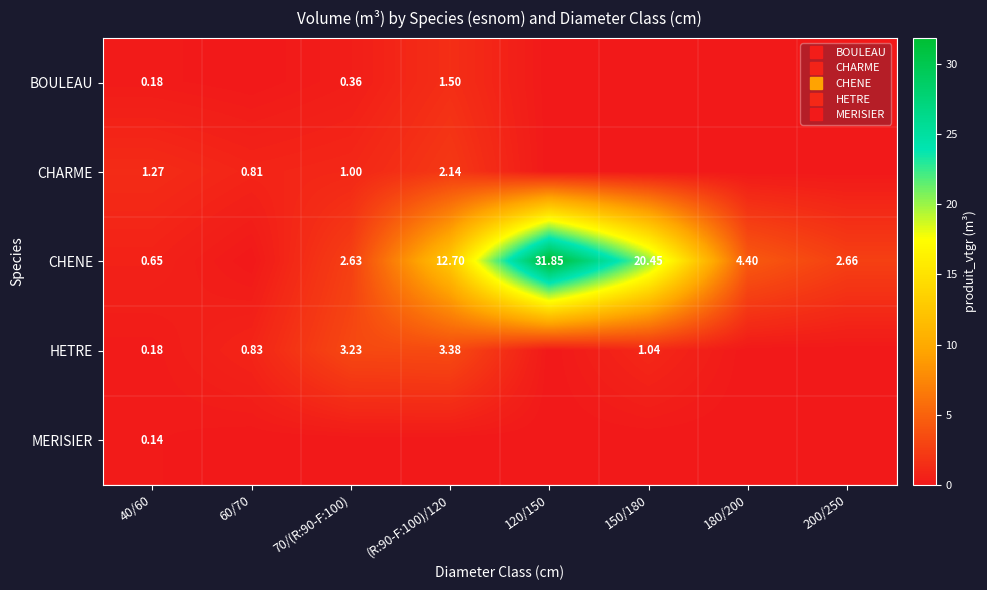

Is the value of CHENE at 180/200 greater than the value of MERISIER at 60/70?

Yes